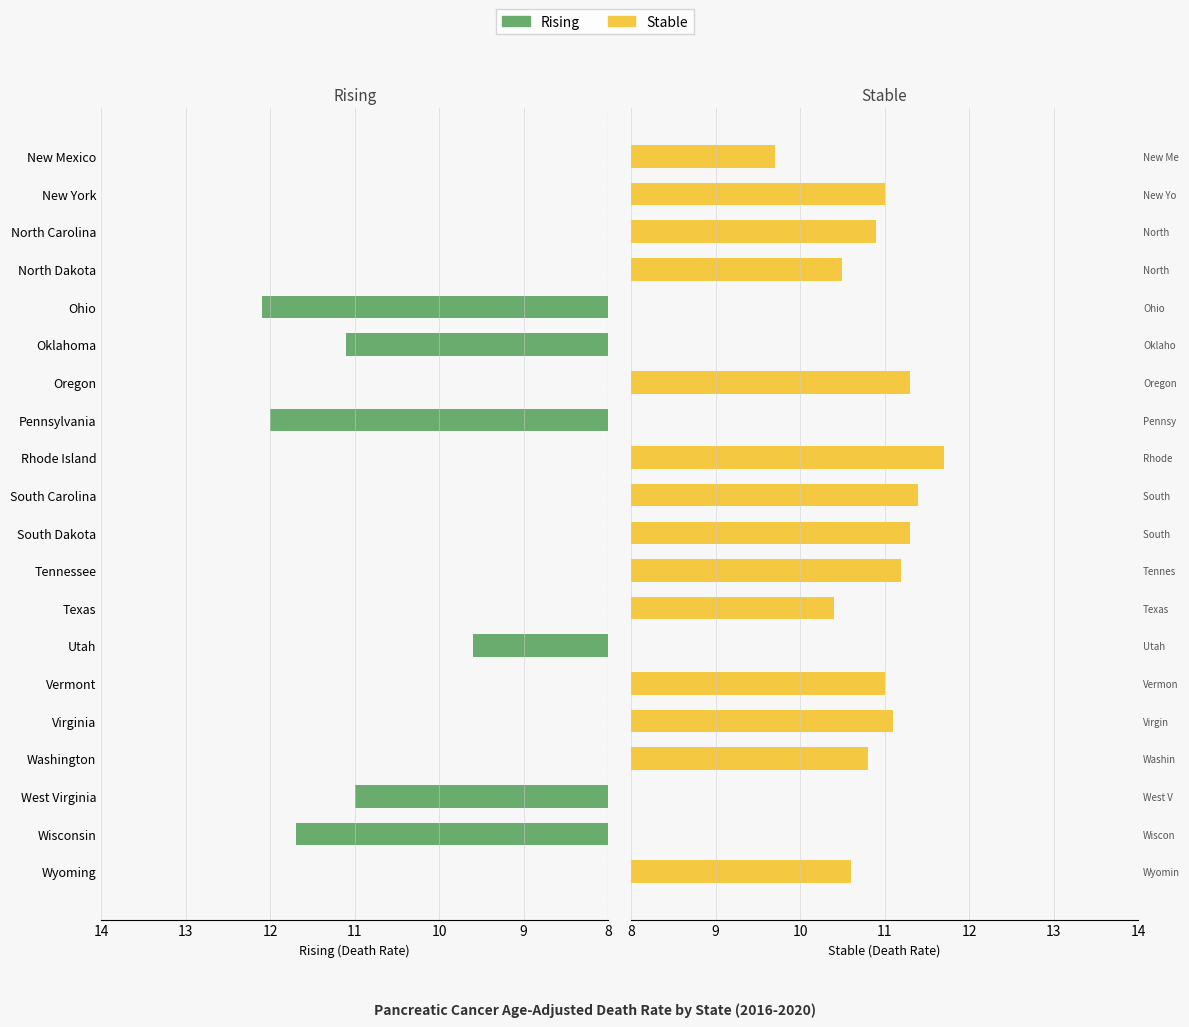

Which series has the widest spread of values?

Rising